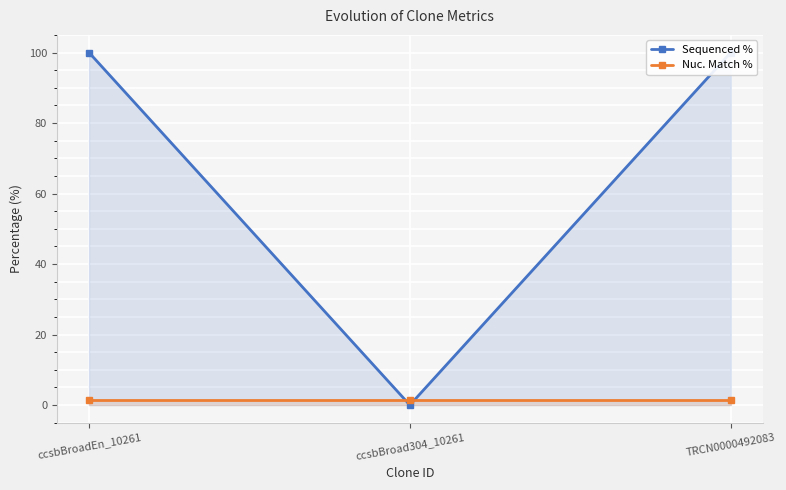

Which category has the highest value in the Sequenced % series?

ccsbBroadEn_10261